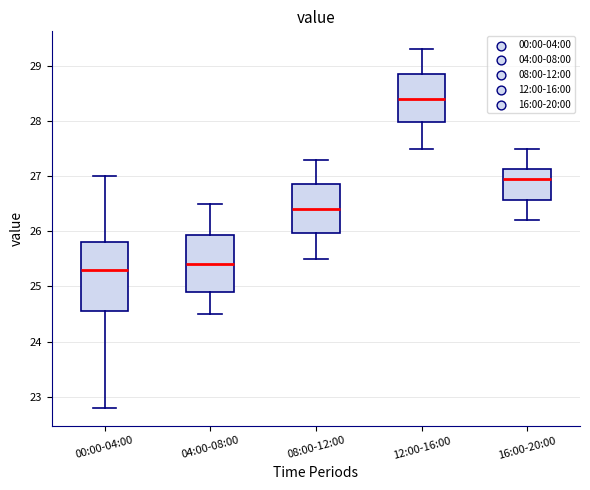

Comparing the boxes themselves (not the whiskers), which one is the tallest?

00:00-04:00